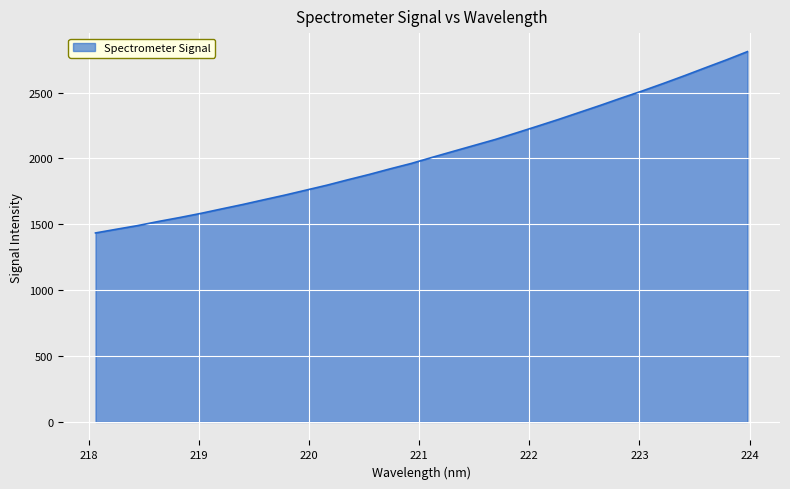

What is the greatest value displayed?

2811.3